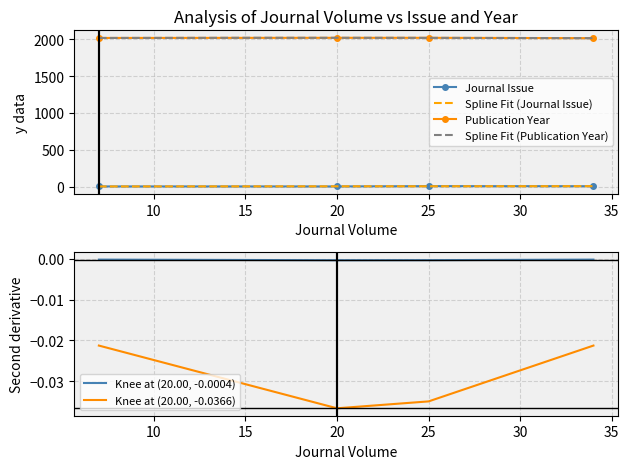

How many data points in Publication Year are less than 2019?

2